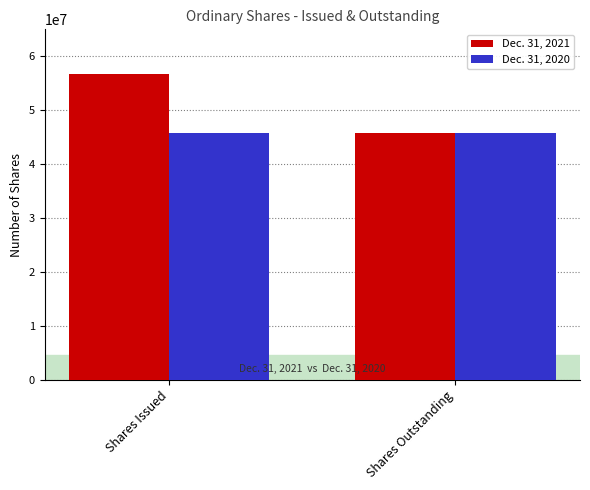

What is the highest value of the Dec. 31, 2021 series?

56794773